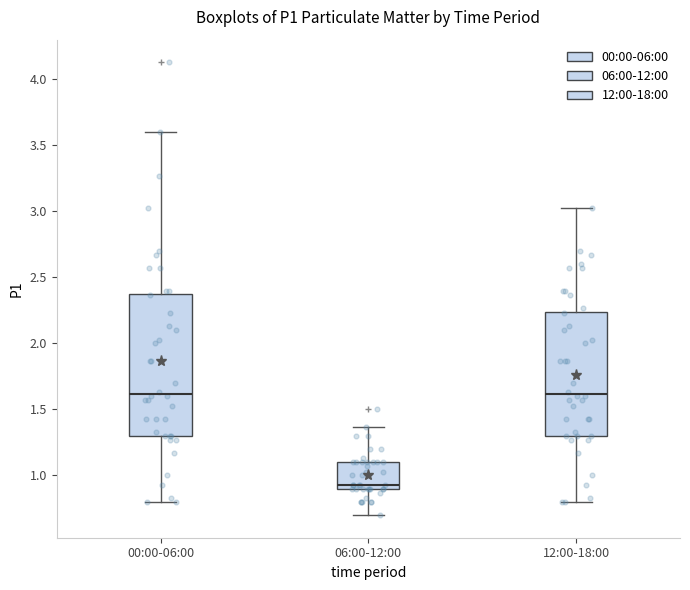

Reading left to right, read every box against the y-axis: the position of its median line, the range the box covers, and the ends of its whiskers. The values are not printed on the chart, so give them approximately, as read against the axis.

00:00-06:00: median 1.60, box 1.30 to 2.40, whiskers 0.80 to 3.60
06:00-12:00: median 0.95, box 0.90 to 1.10, whiskers 0.70 to 1.35
12:00-18:00: median 1.60, box 1.30 to 2.25, whiskers 0.80 to 3.05